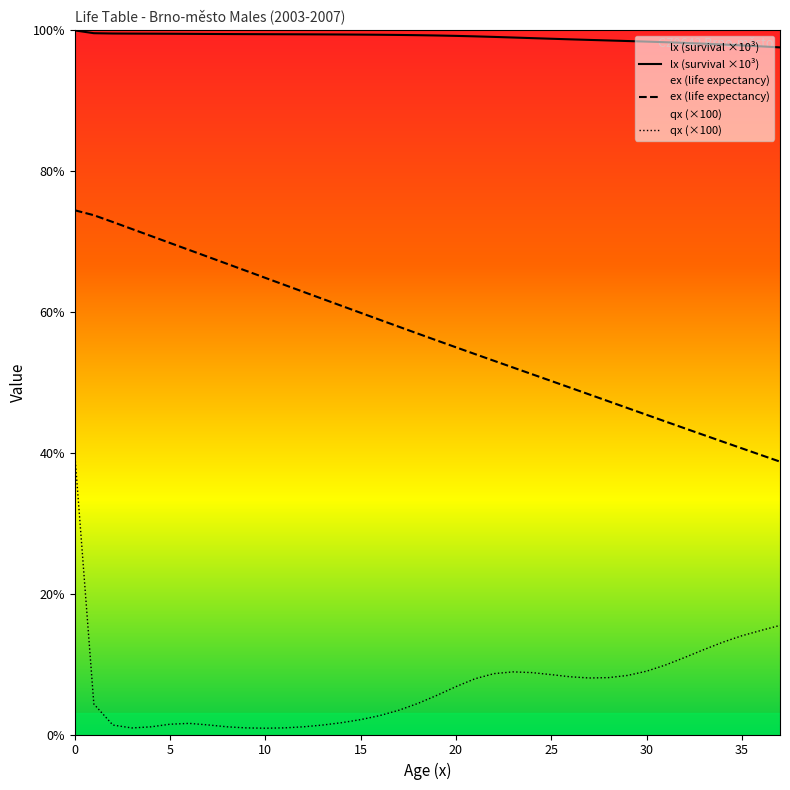

Does the chart have visible grid lines?

No